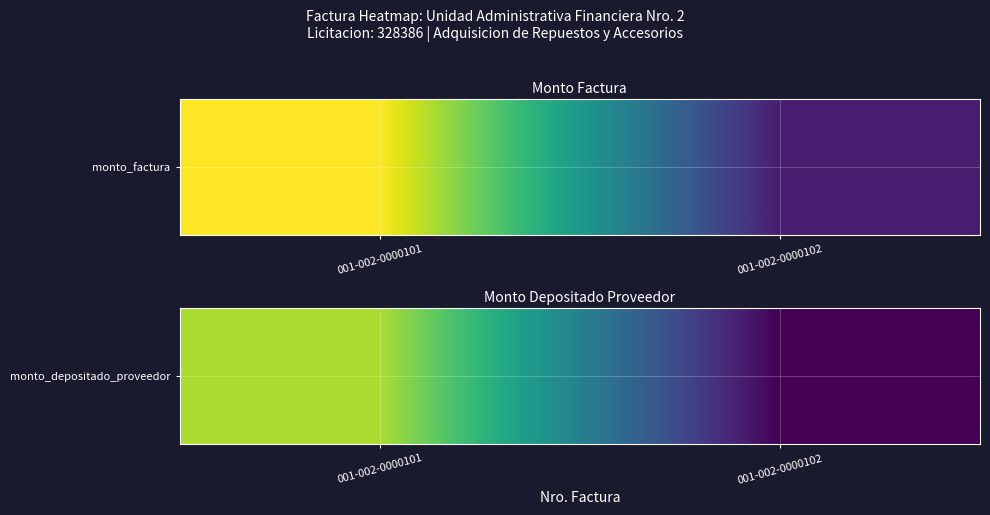

What is the smallest value displayed?

2986083